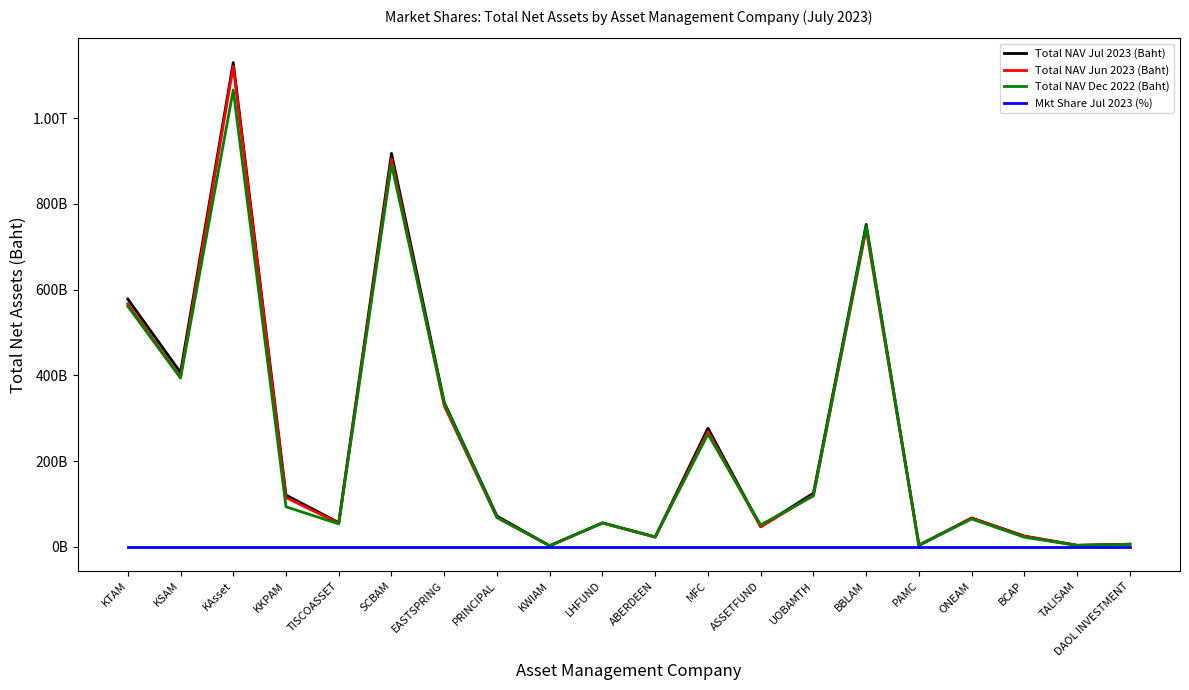

At which category does Total NAV Jun 2023 (Baht) reach its first local peak?

KAsset